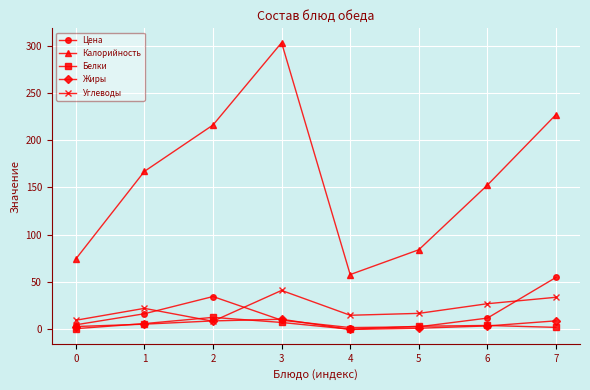

Does the chart display data point markers on the line(s)?

Yes